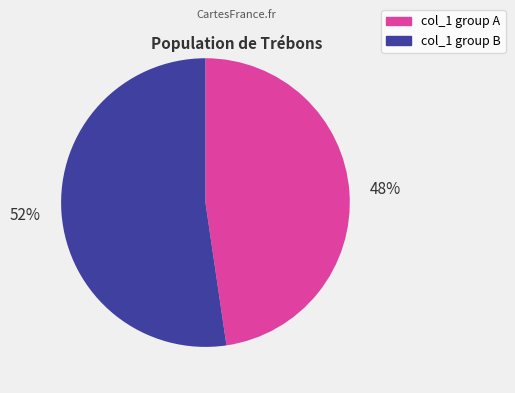

How many slices are in this pie chart?

2